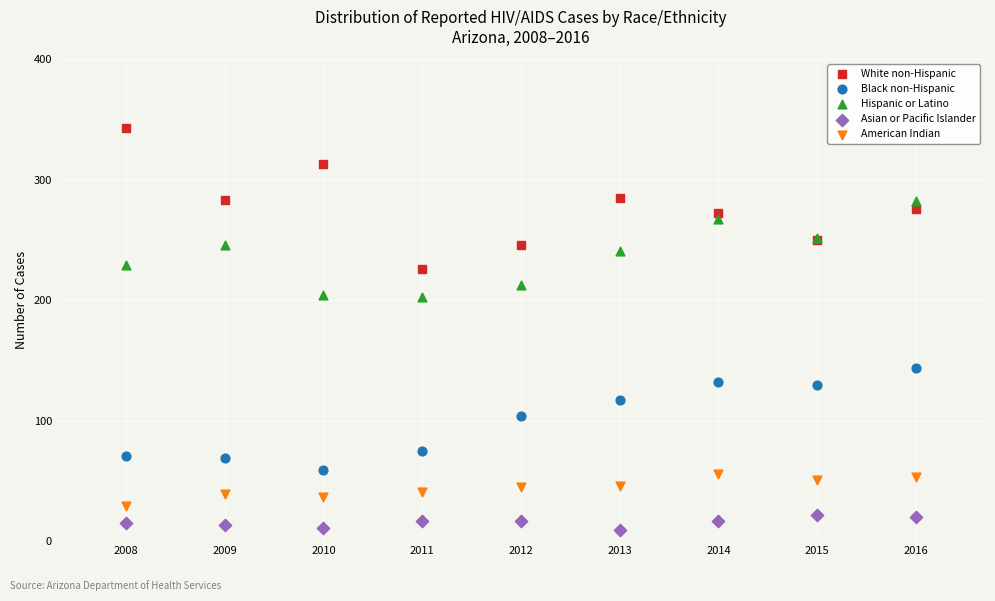

Which series has the widest spread of Y values?

White non-Hispanic